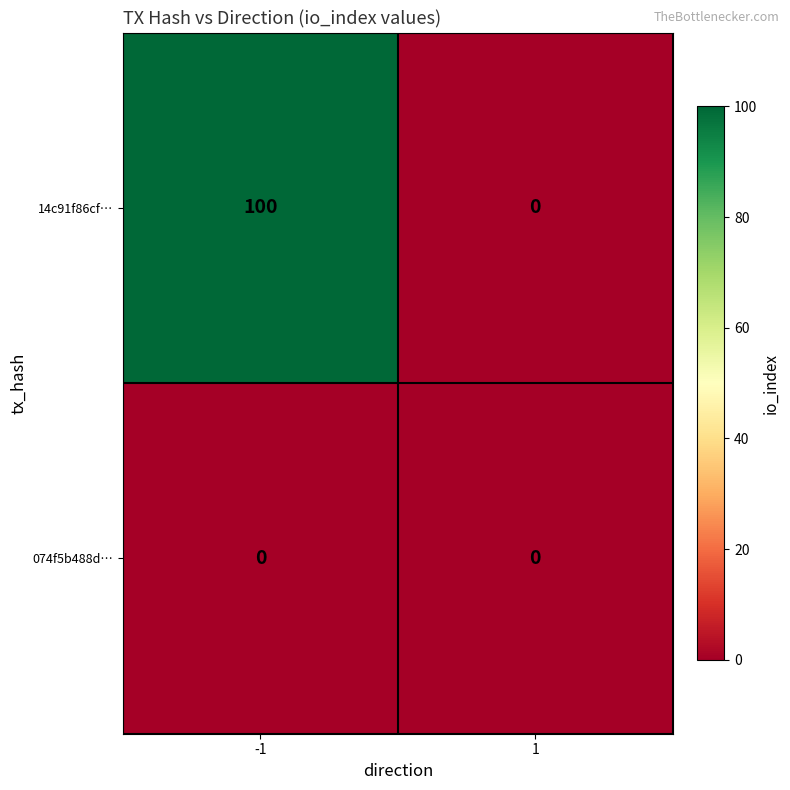

Reading left to right, extract all data points from this chart.

14c91f86cf…: 100	0
074f5b488d…: 0	0